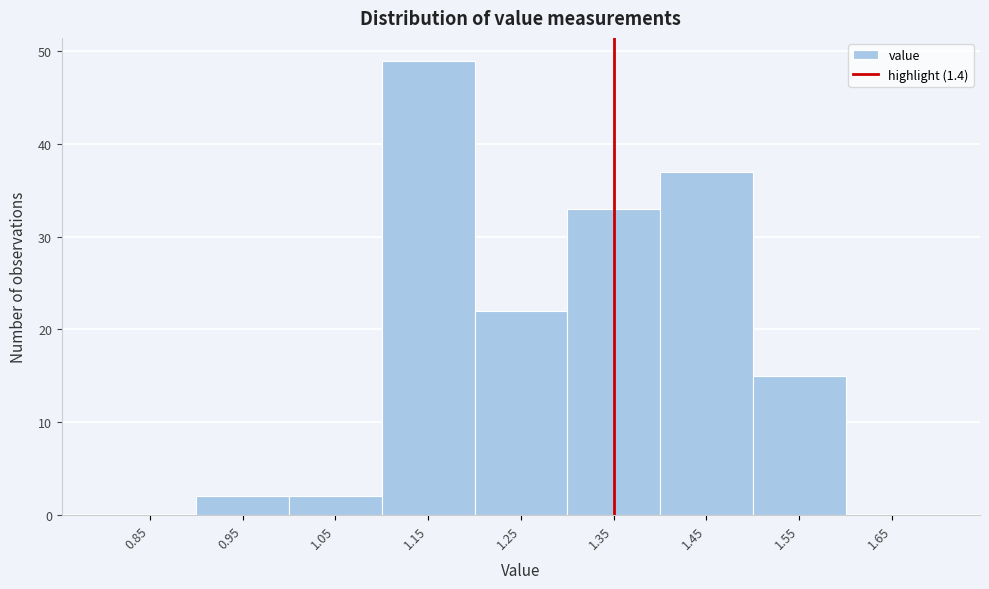

Reading right to left, transcribe all the data shown in this chart.

1.65=0	1.55=15	1.45=37	1.35=33	1.25=22	1.15=49	1.05=2	0.95=2	0.85=0